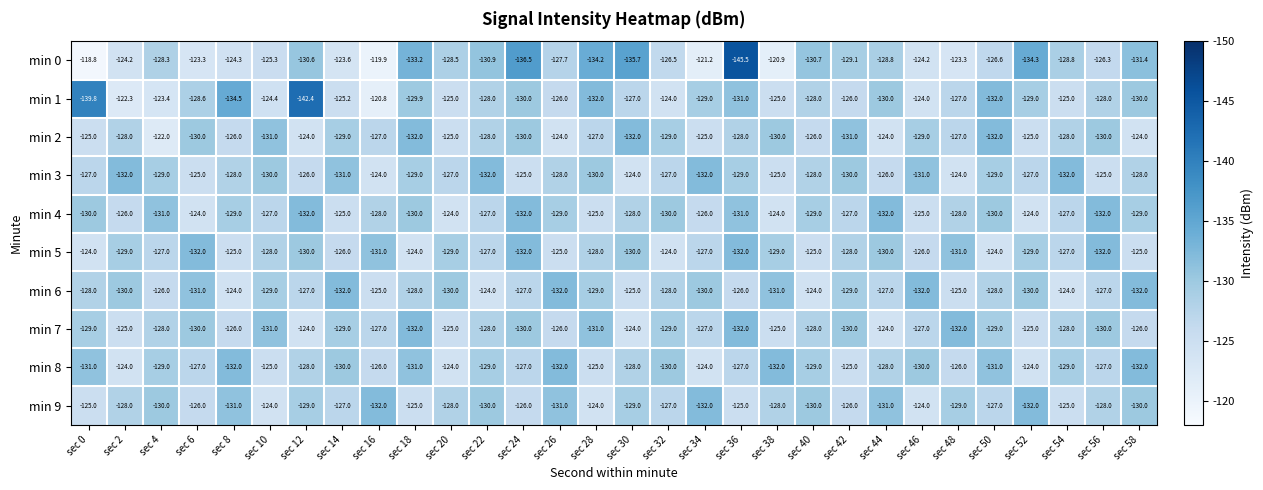

What is the lowest value of the min 1 series?

-142.4